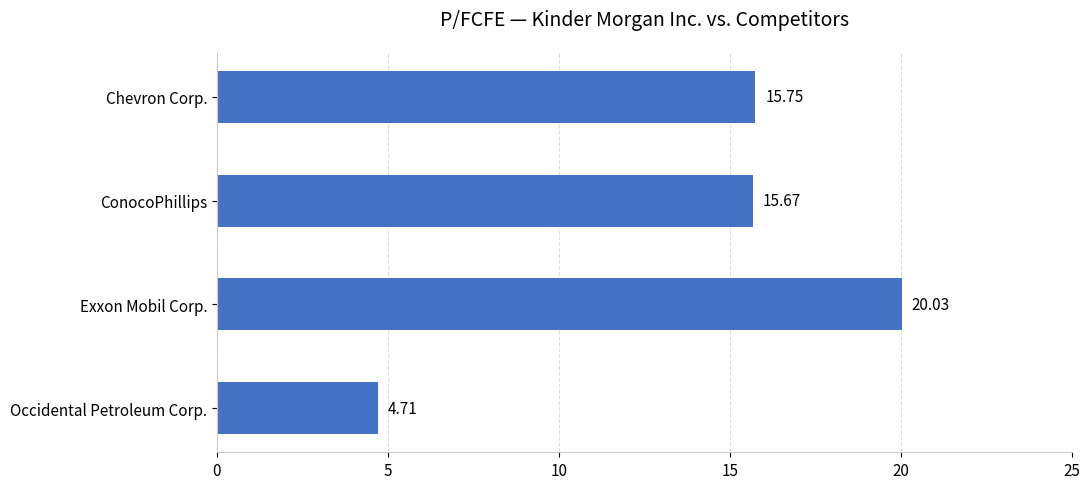

List the labels in order of value, largest first.

Exxon Mobil Corp., Chevron Corp., ConocoPhillips, Occidental Petroleum Corp.